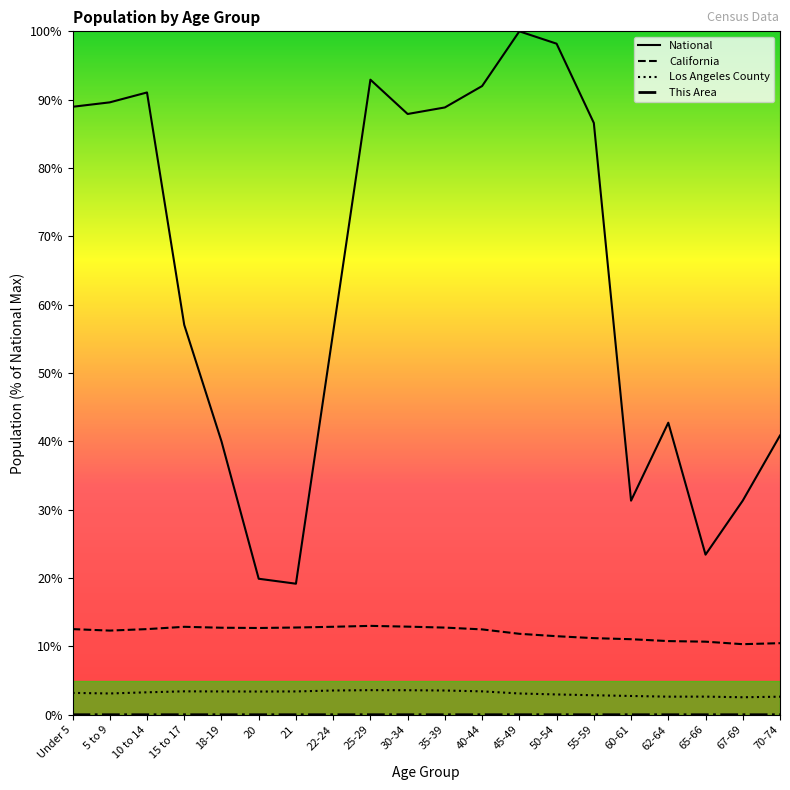

In Los Angeles County, how many points are lower than both neighbors (excluding endpoints)?

4